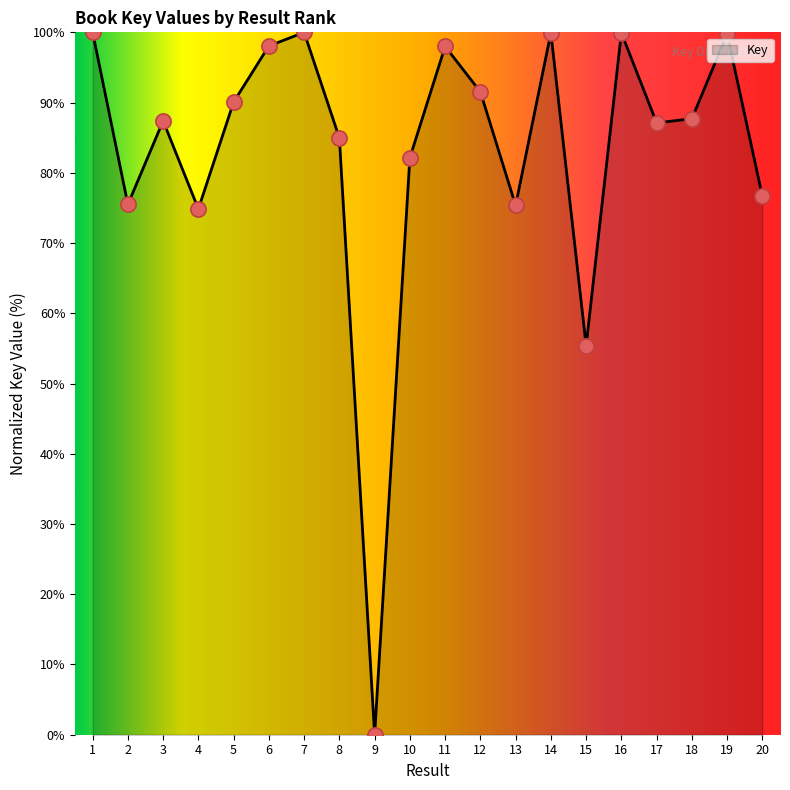

What is the change in value from 9 to 14?

+99.9